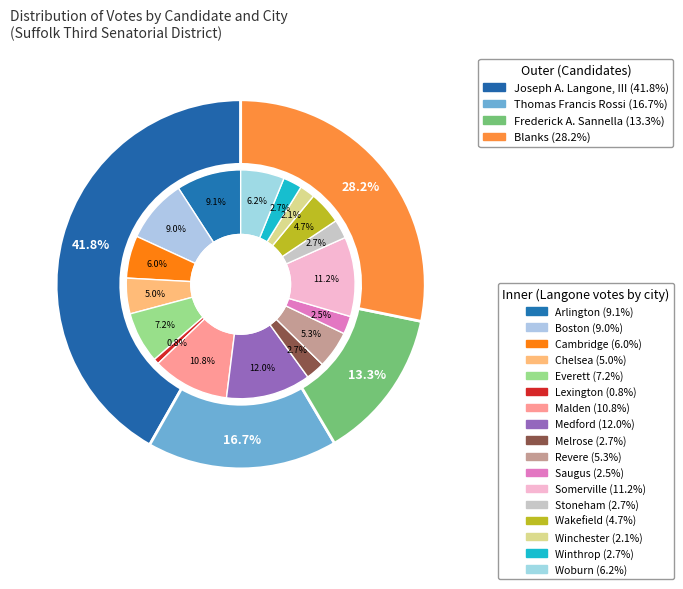

How many slices are in this pie chart?

17